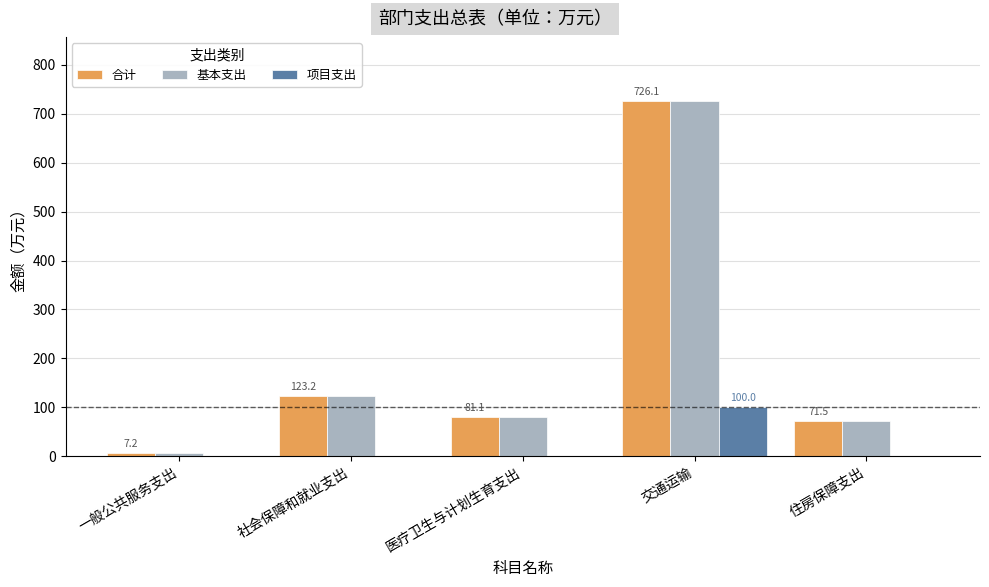

What is the total value across all series at 交通运输?

1552.3